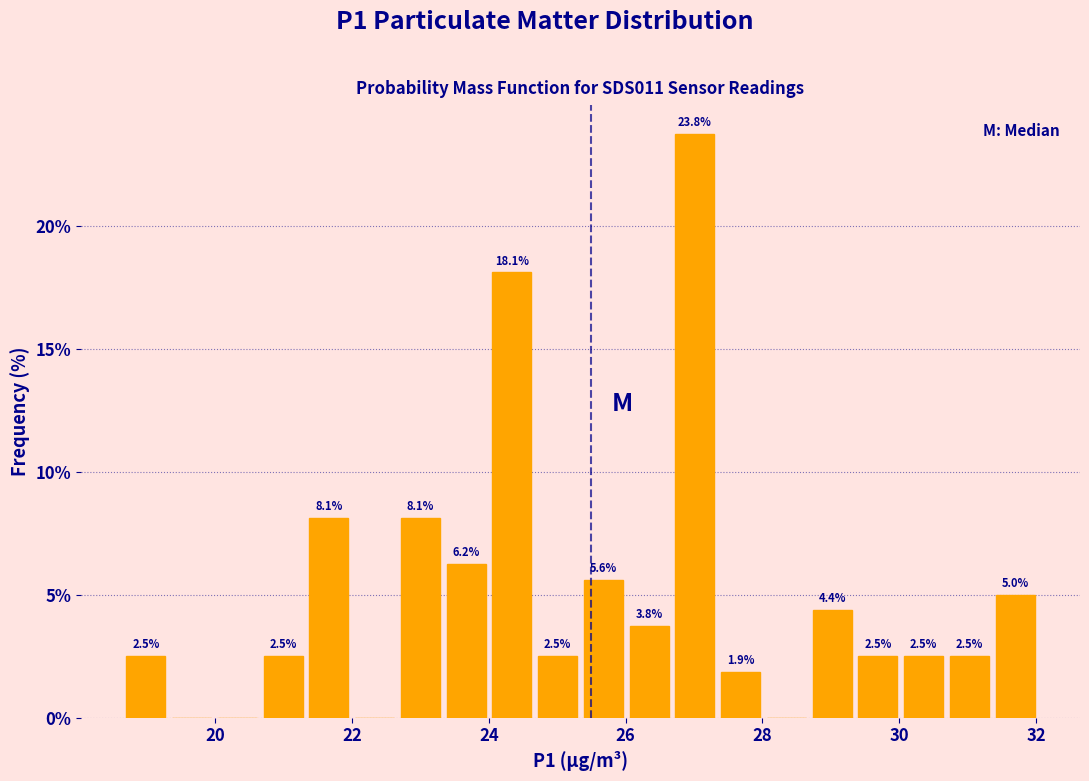

Read against the x-axis, roughly where is the centre of the tallest bar?

27.0